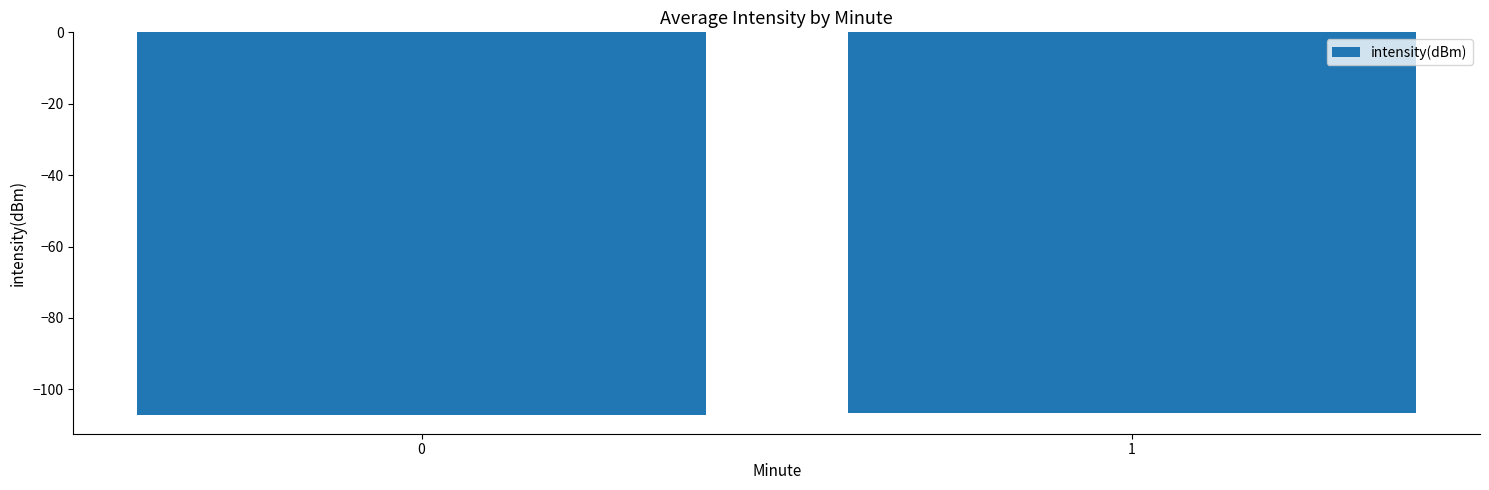

What is the smallest value displayed?

-107.1